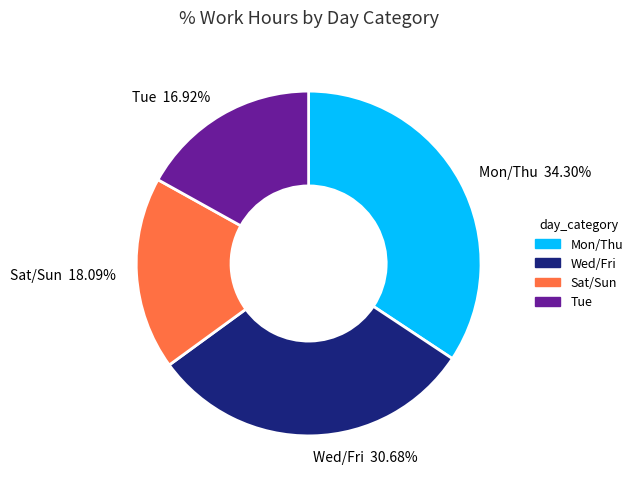

Do Sat/Sun 18.09% and Wed/Fri 30.68% together represent more than half of the pie?

No